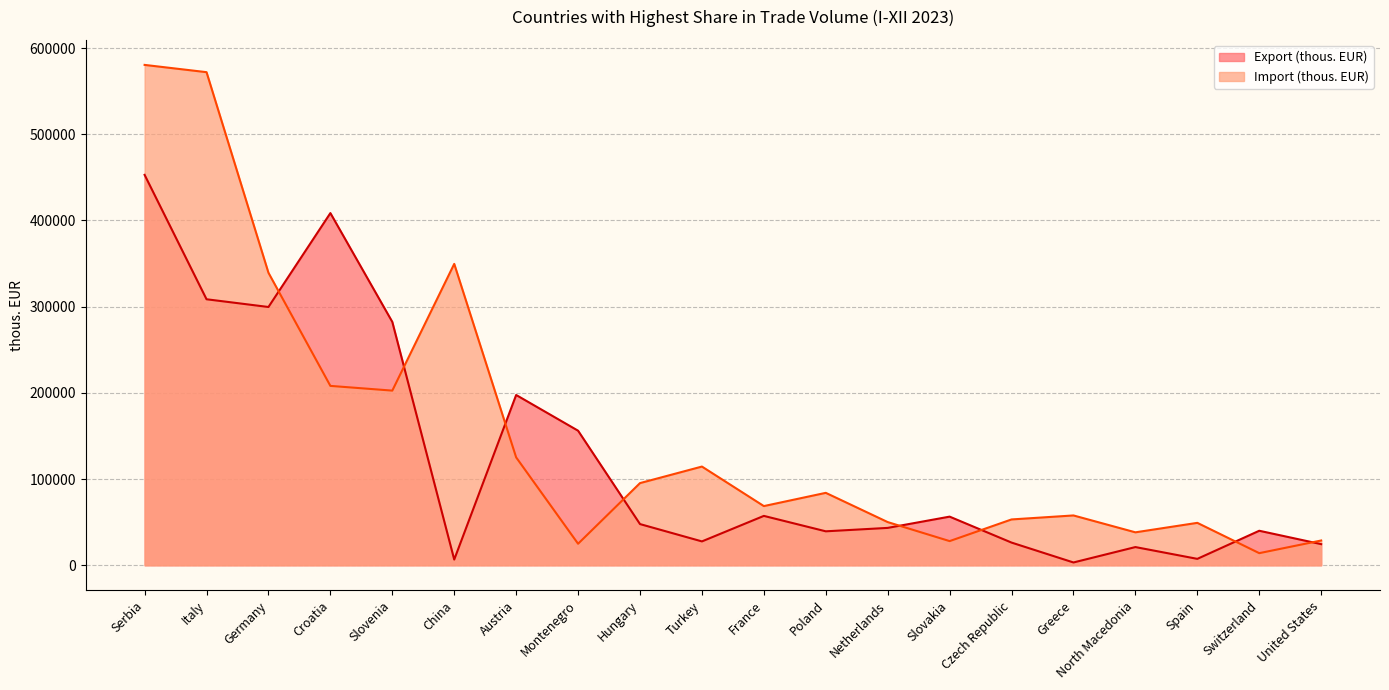

What is the label of the 9th point from the left?

Hungary